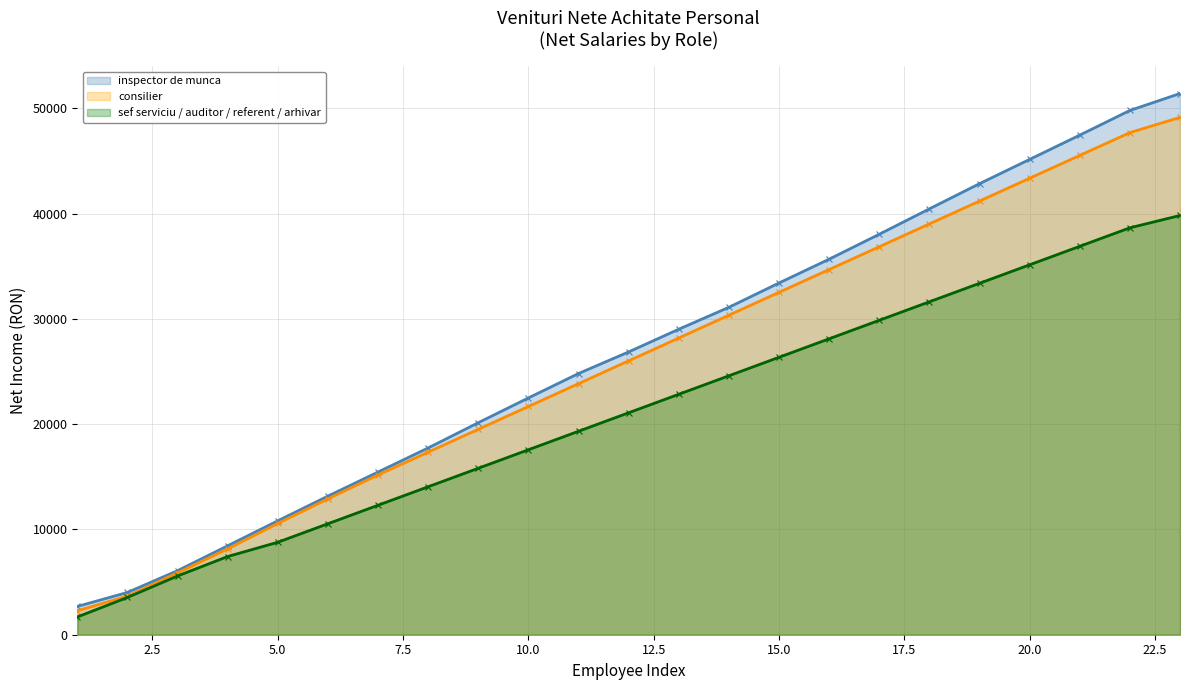

How many lines are shown in the chart?

3